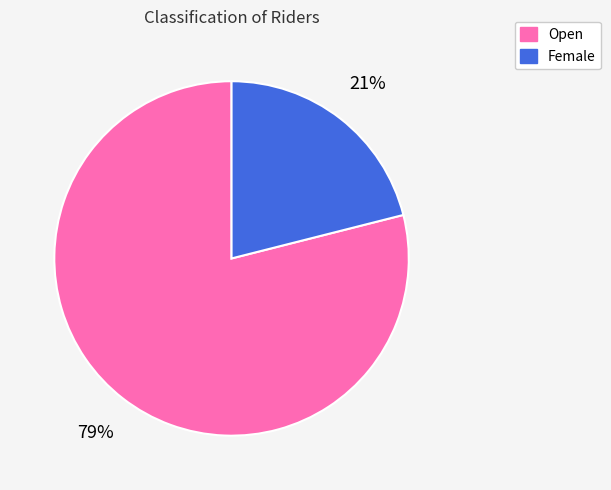

True or false: Female accounts for 21% of the total.

True